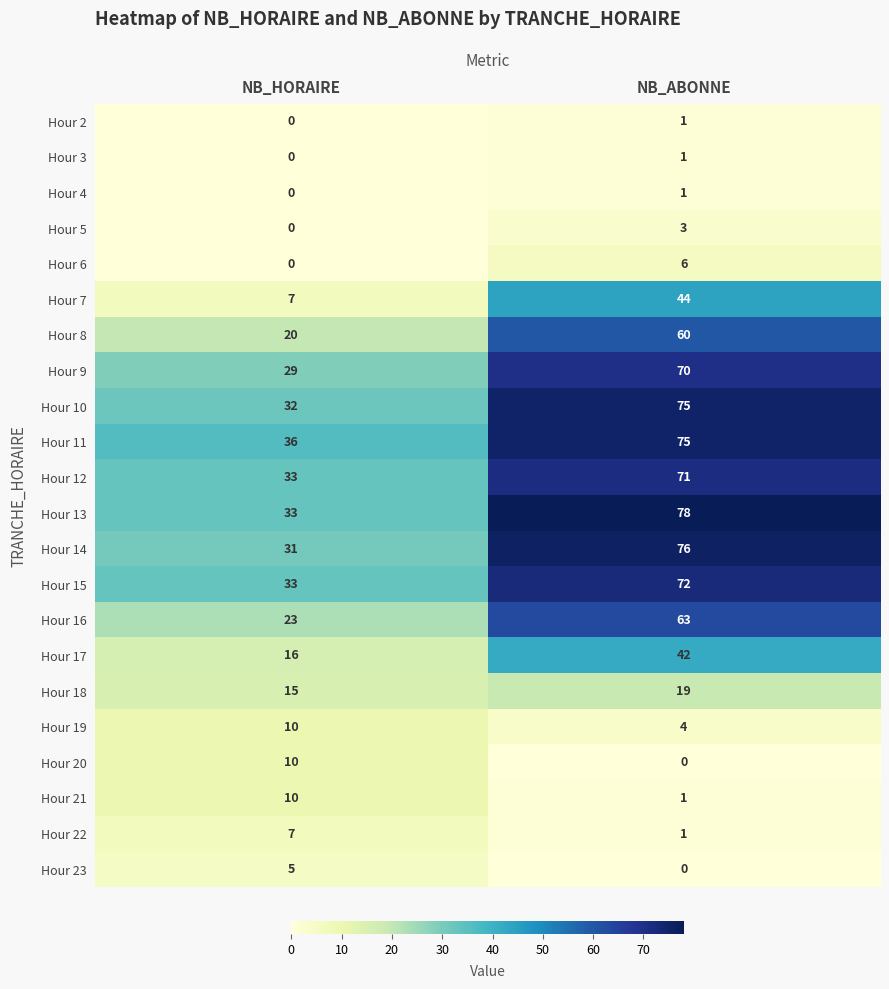

What is the spread (max minus min) of values at NB_HORAIRE?

36